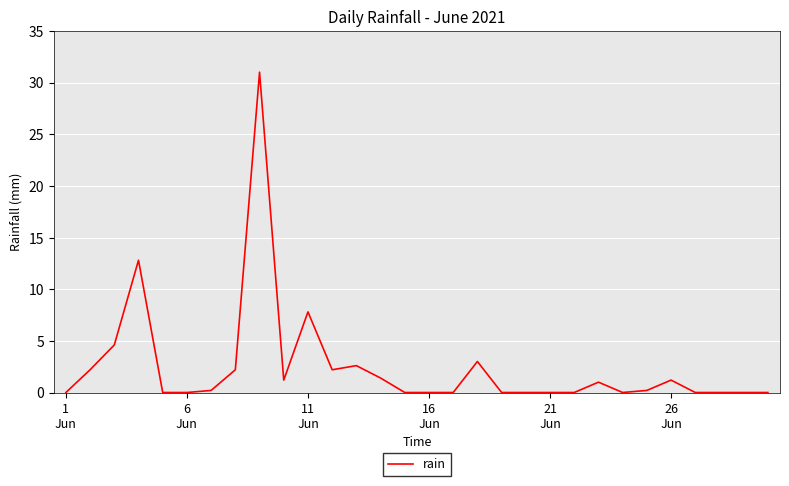

What is the difference between the maximum and minimum values?

31.0